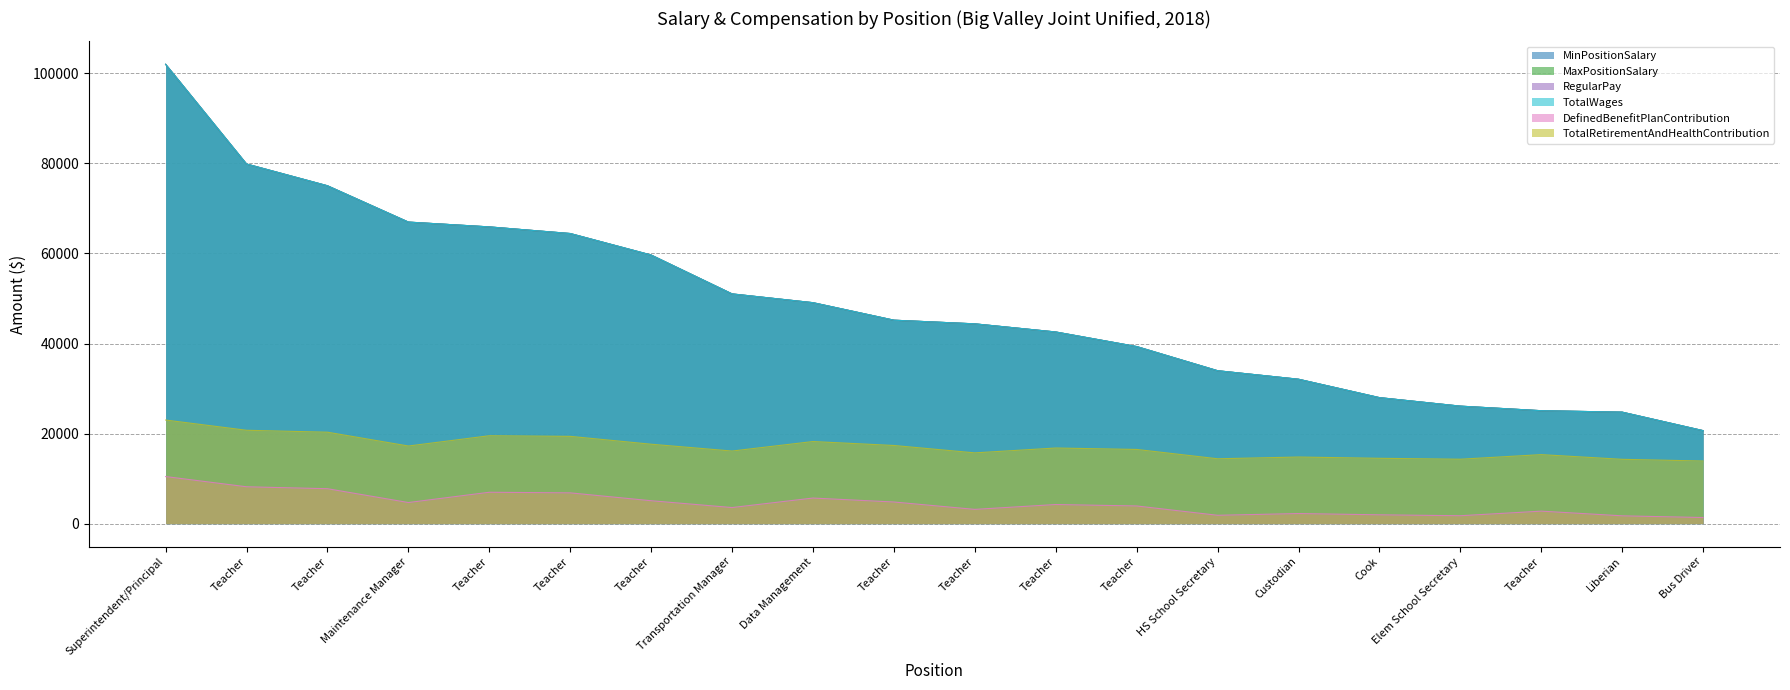

What is the sum of all TotalRetirementAndHealthContribution values?

340032